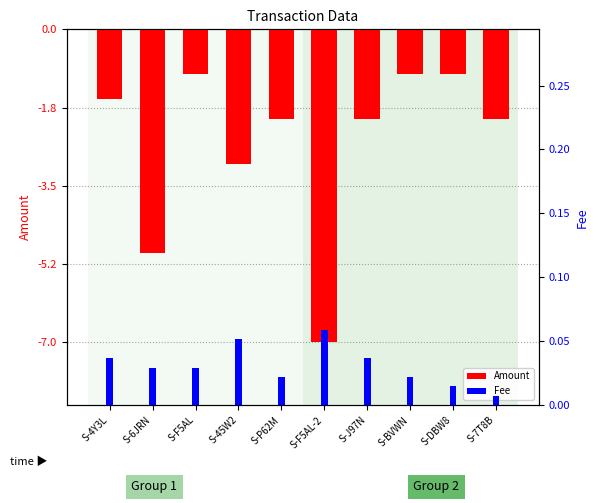

What is the sum of all Fee values?

0.3